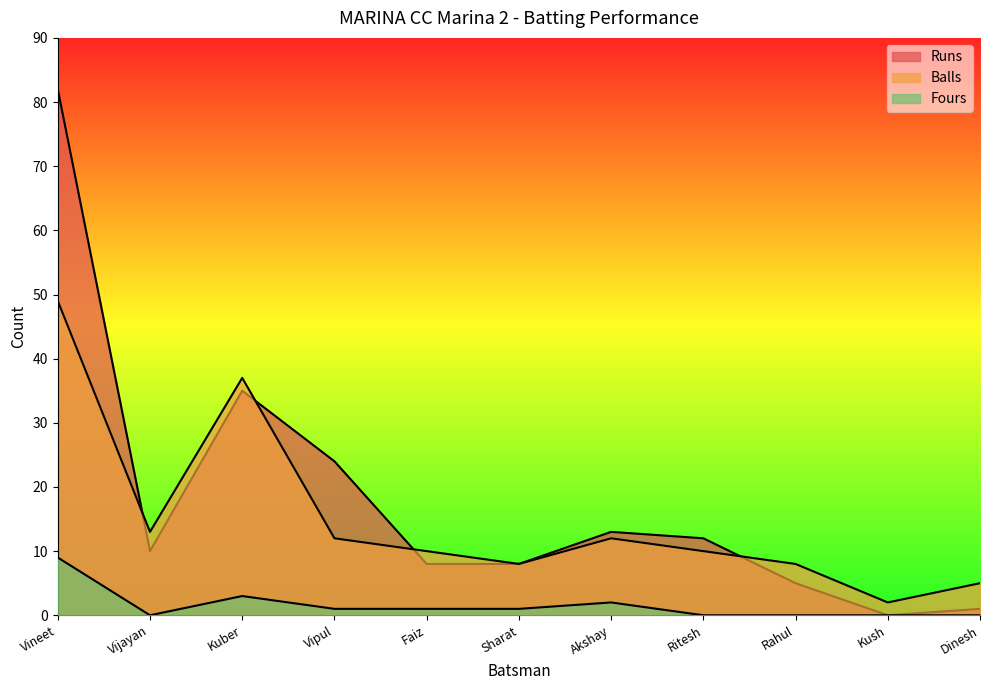

True or false: Balls has a value of 12 at Vipul.

True